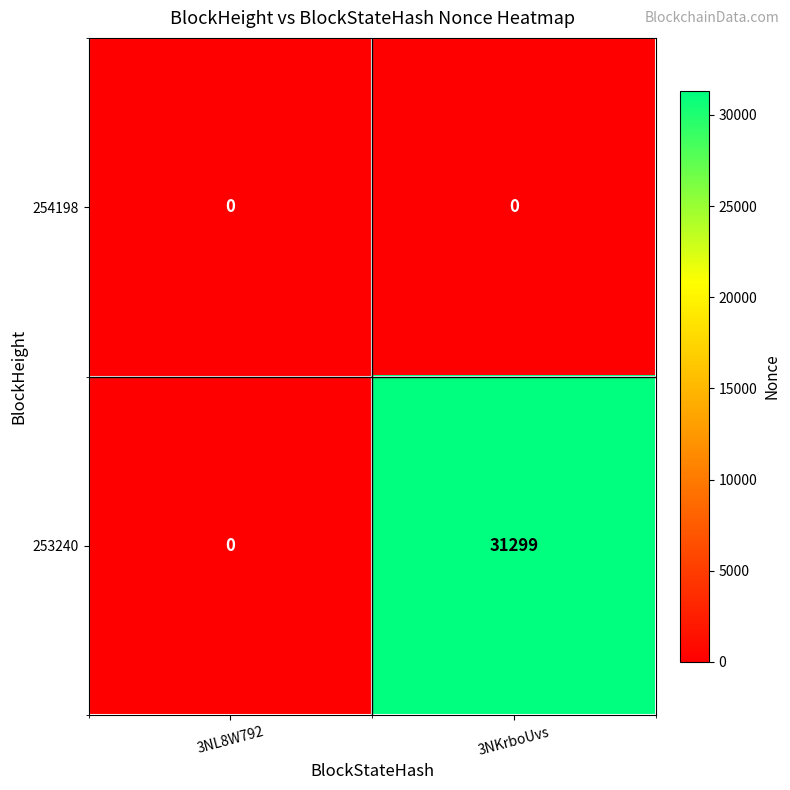

Reading left to right, list all the values displayed in this chart.

254198: 0	0
253240: 0	31299